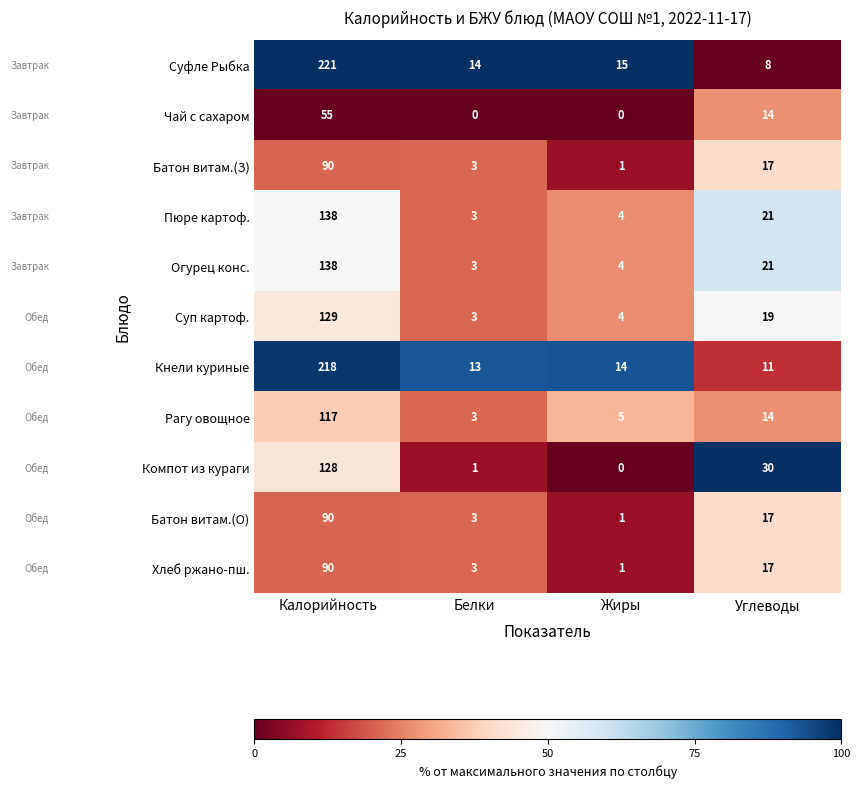

Which series has the widest spread of values?

Суфле Рыбка